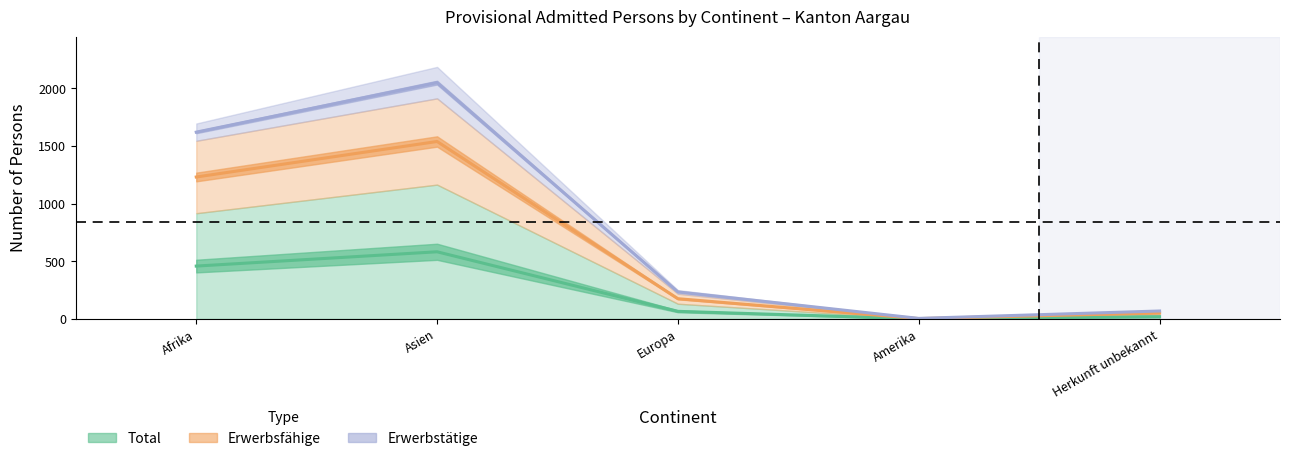

Count the number of categories in the chart.

5